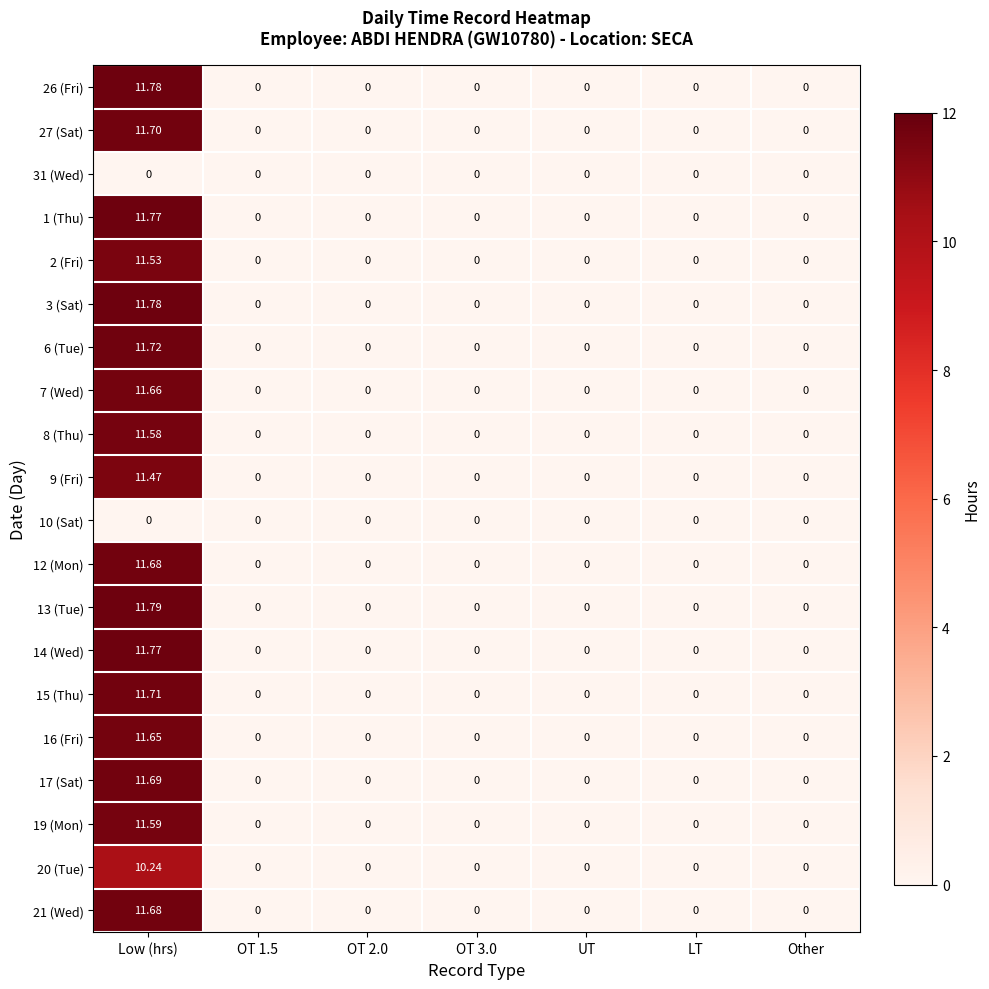

At which category is the sum across all series the highest?

Low (hrs)